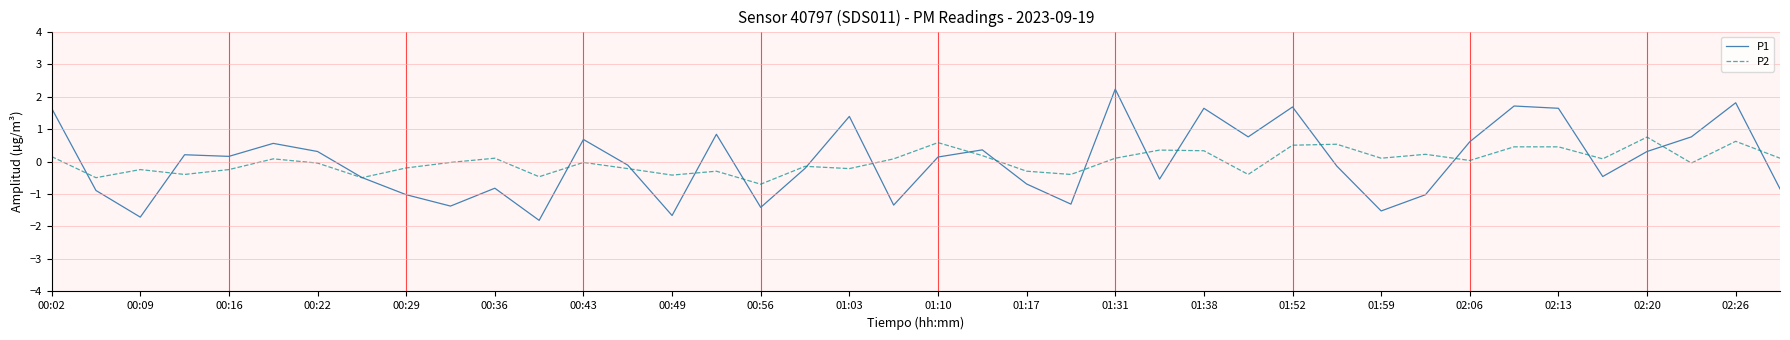

Which series has the widest spread of values?

P1